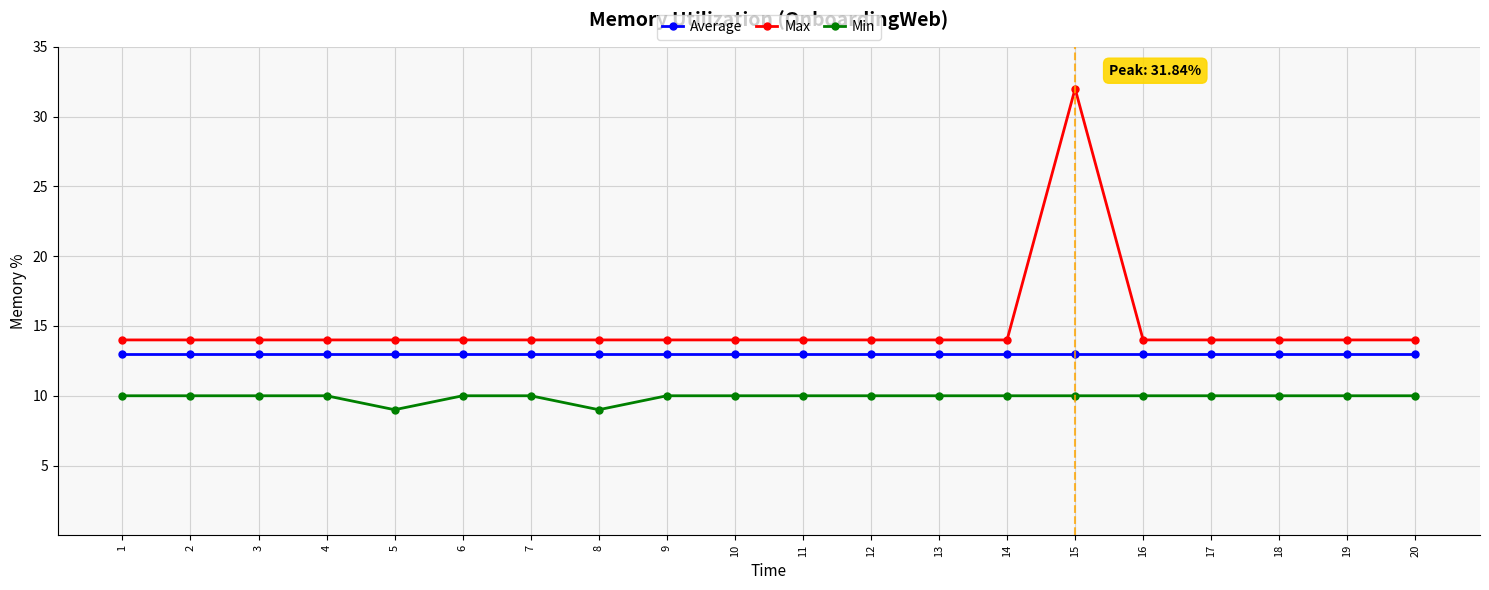

Is it true that Max equals 22 at 10?

False